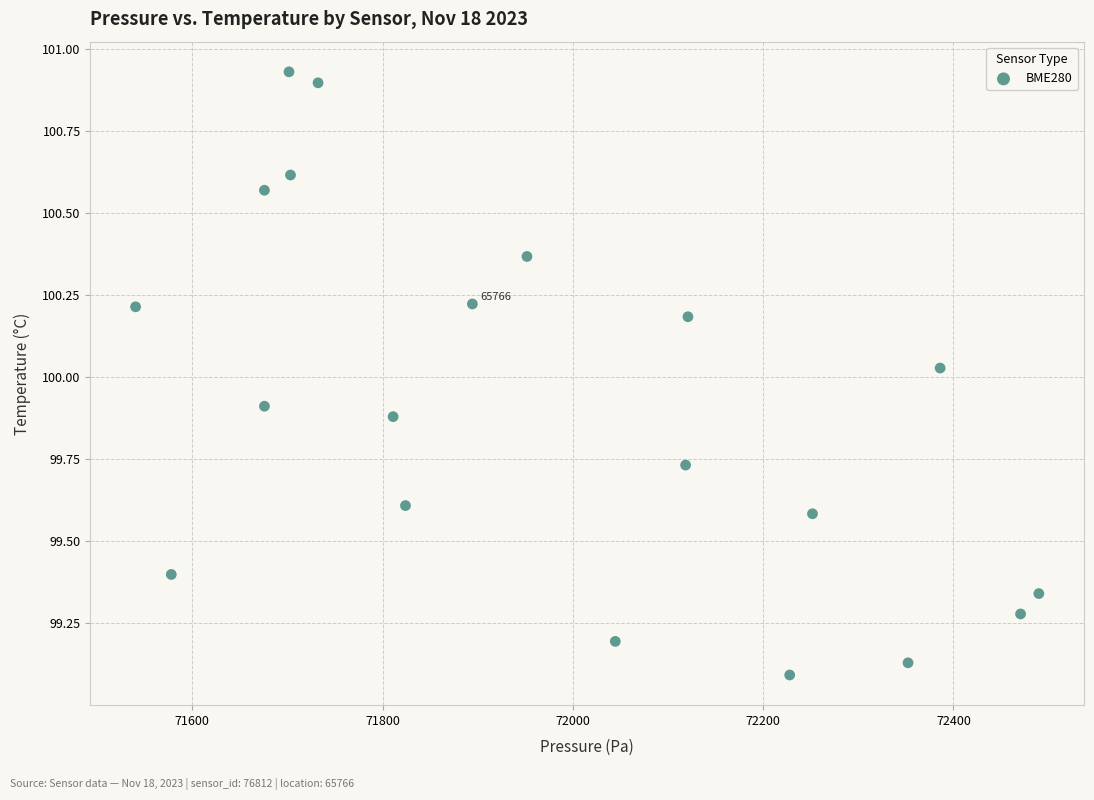

What is the range of Y values (max minus min)?

1.8